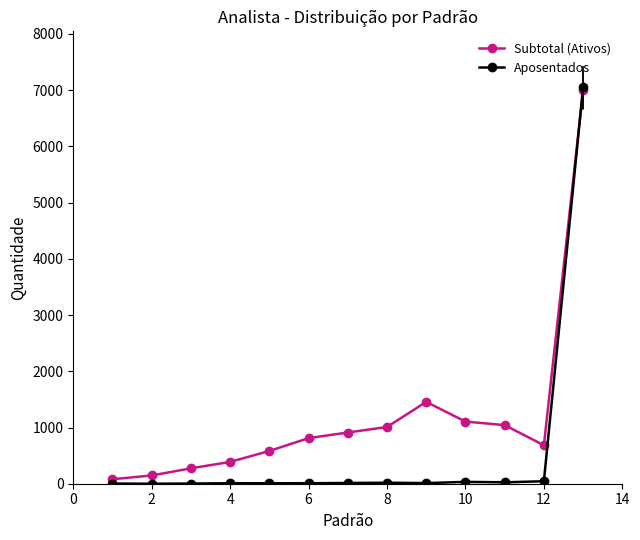

The value of Subtotal (Ativos) at 12 is 266. True or false?

False